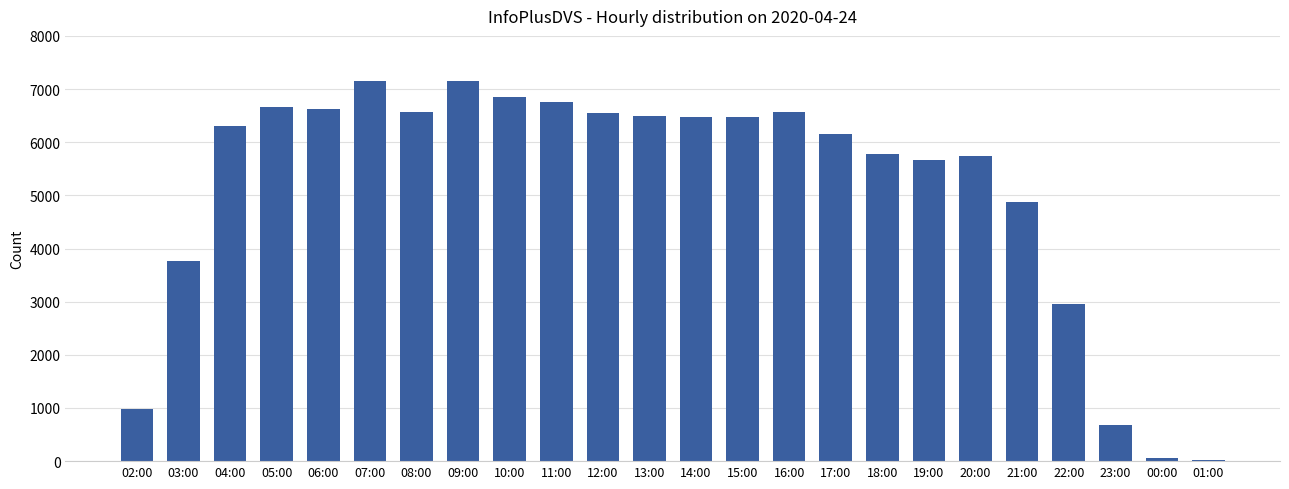

Read the value at 20:00, to the nearest 10.

5750